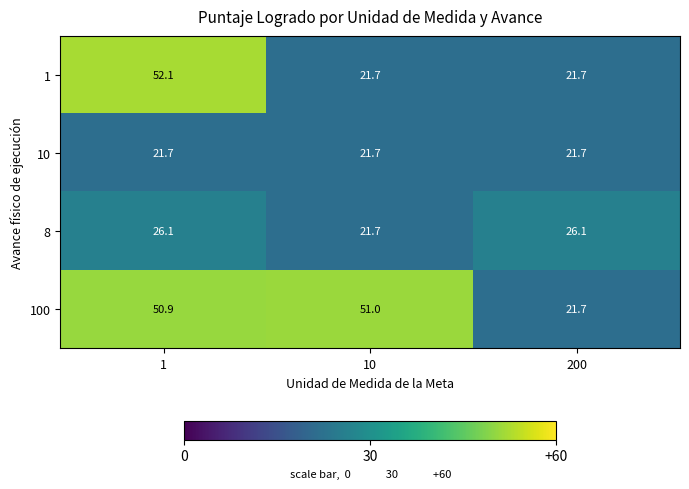

What is the total value across all series at 10?

116.1